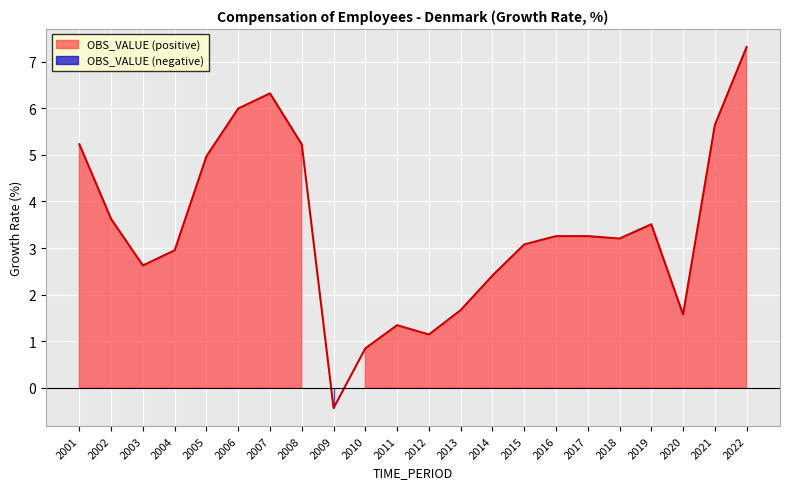

How many points are higher than both their immediate neighbors (excluding endpoints)?

4